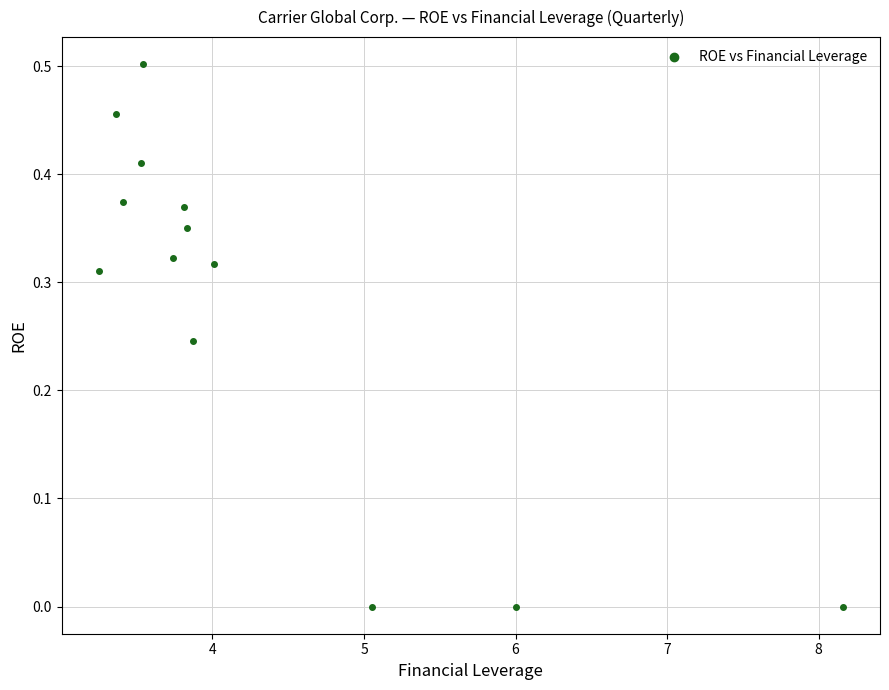

What is the range of X values (max minus min)?

4.9